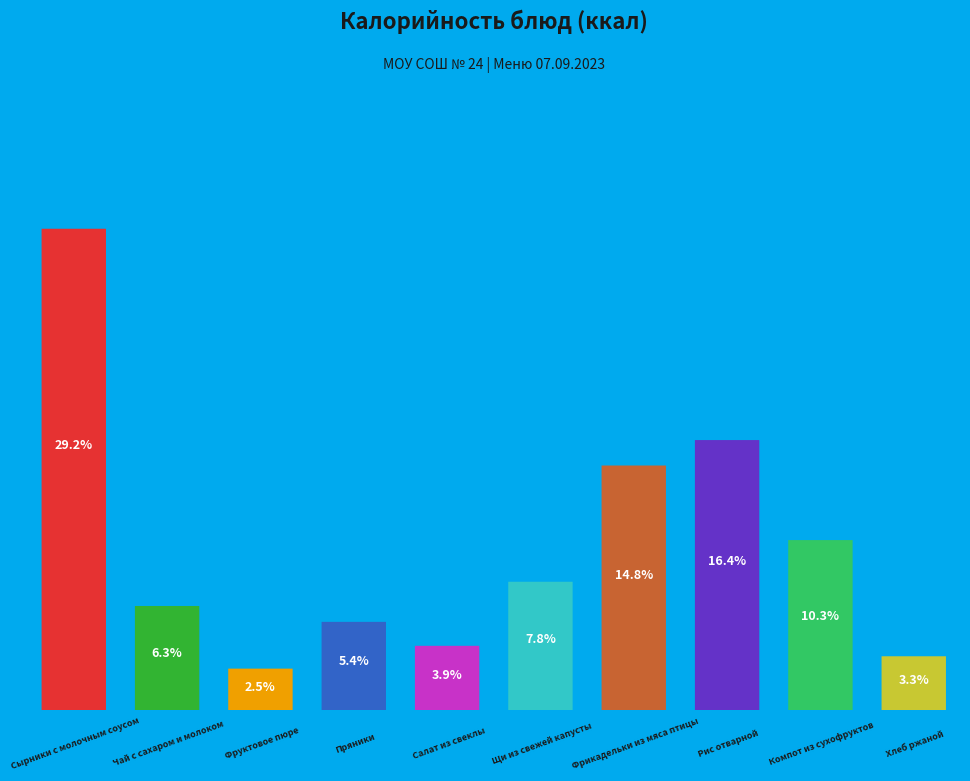

To the nearest percent, what is the difference between the Сырники с молочным соусом and Фруктовое пюре slice percentages?

27%